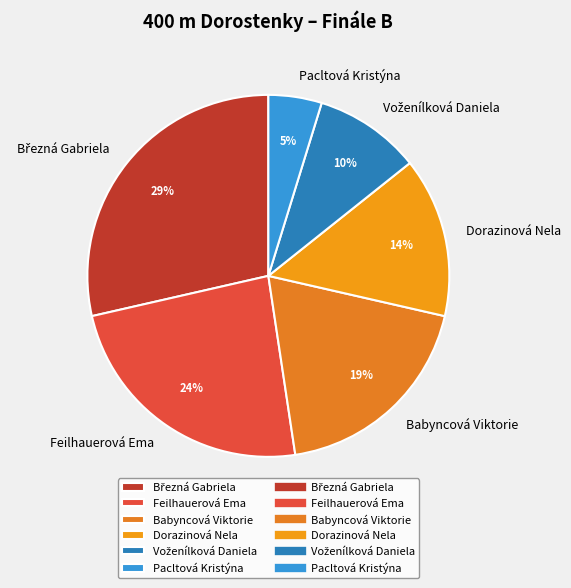

Which slice is the smallest?

Pacltová Kristýna